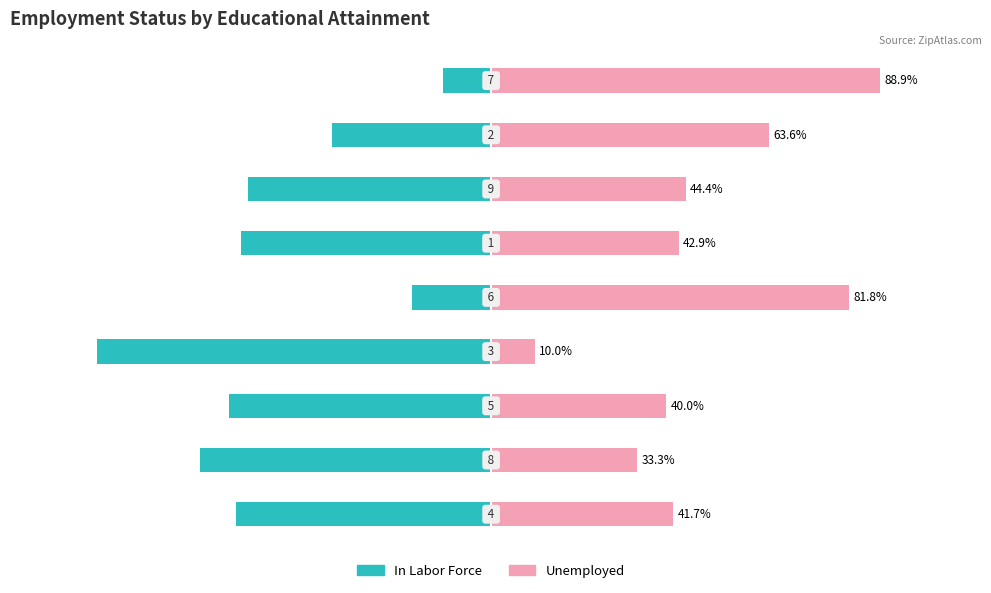

What is the value of the Unemployed bar at the 3rd from the left?

40.0